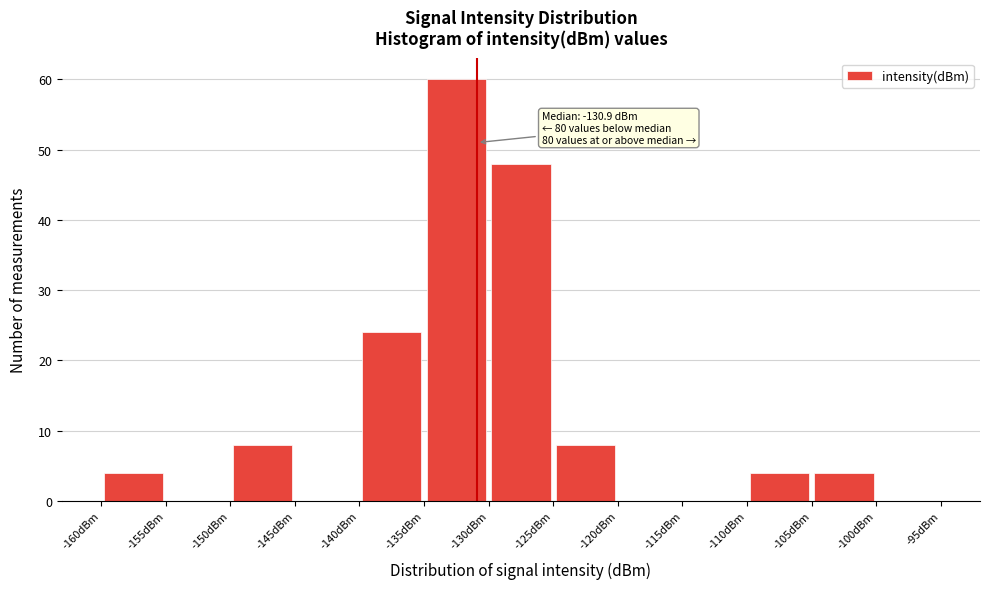

Which range on the x-axis has the tallest bar?

-135 to -130